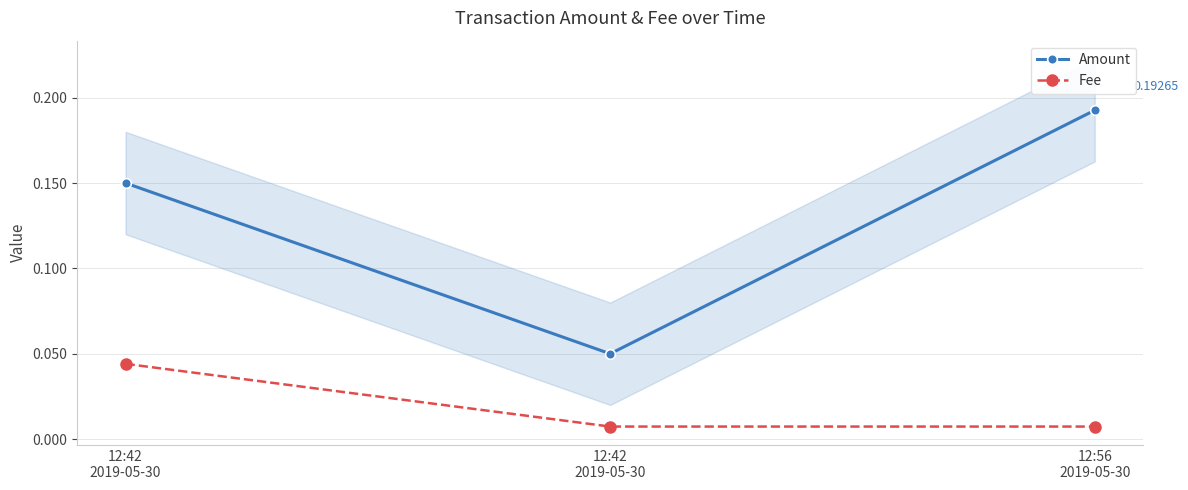

Which series has the largest range (max minus min)?

Amount